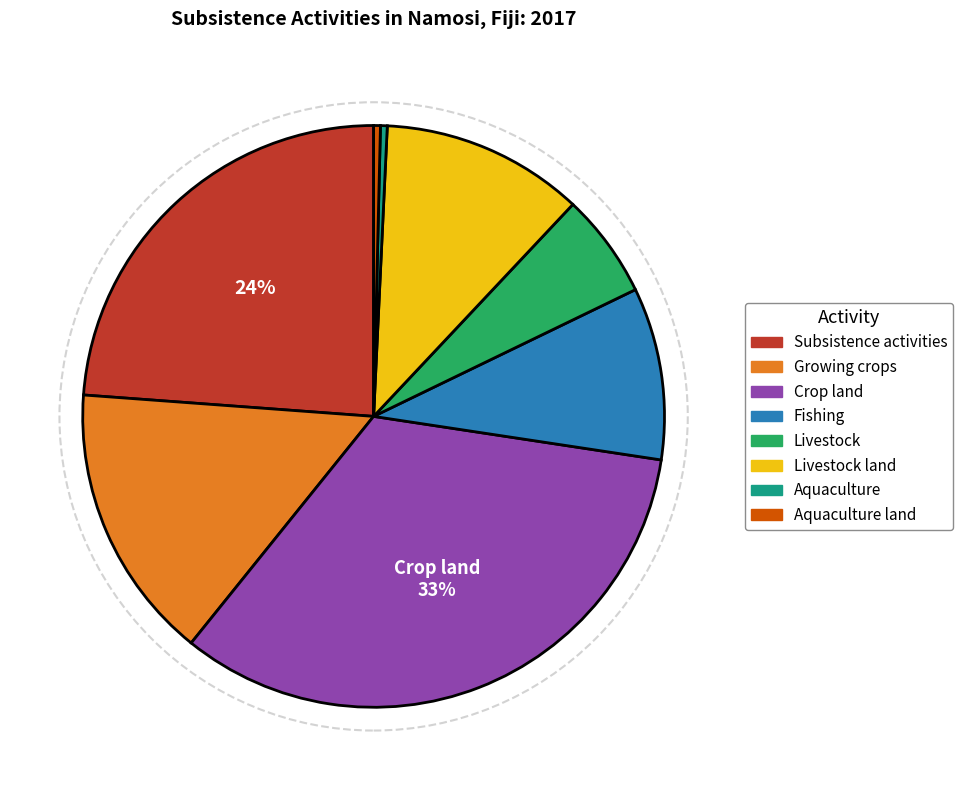

Is there any slice that represents more than half of the pie?

No